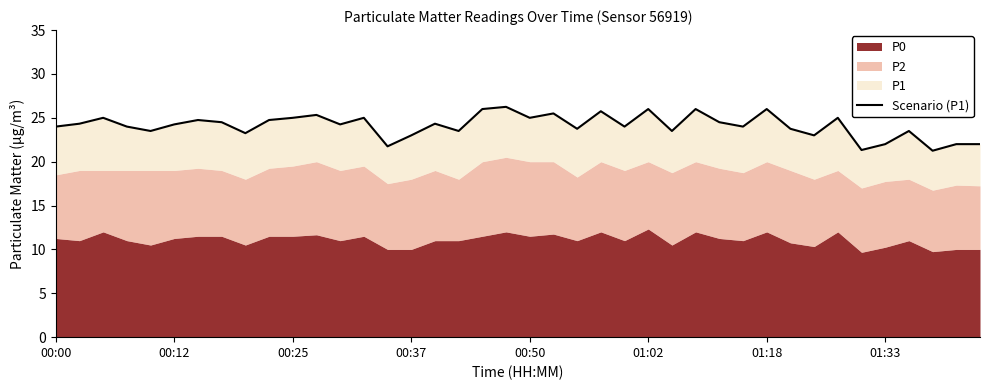

What is the sum of the values at 35 and 22?

45.8